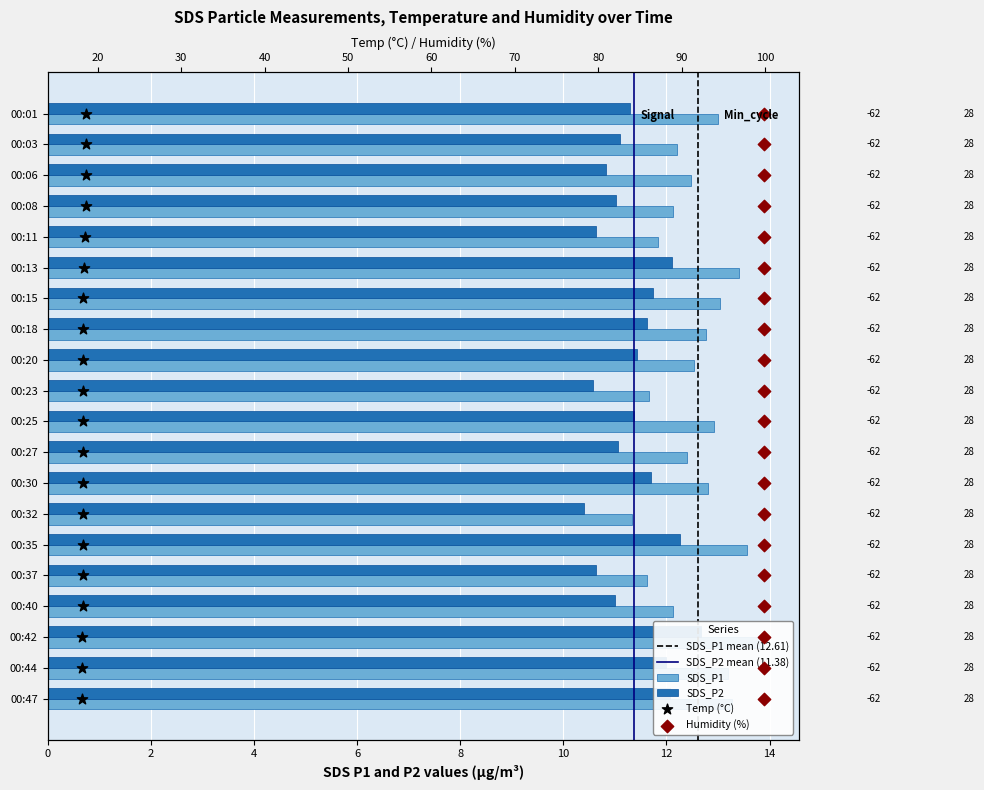

At which category is the sum across all series the highest?

00:42